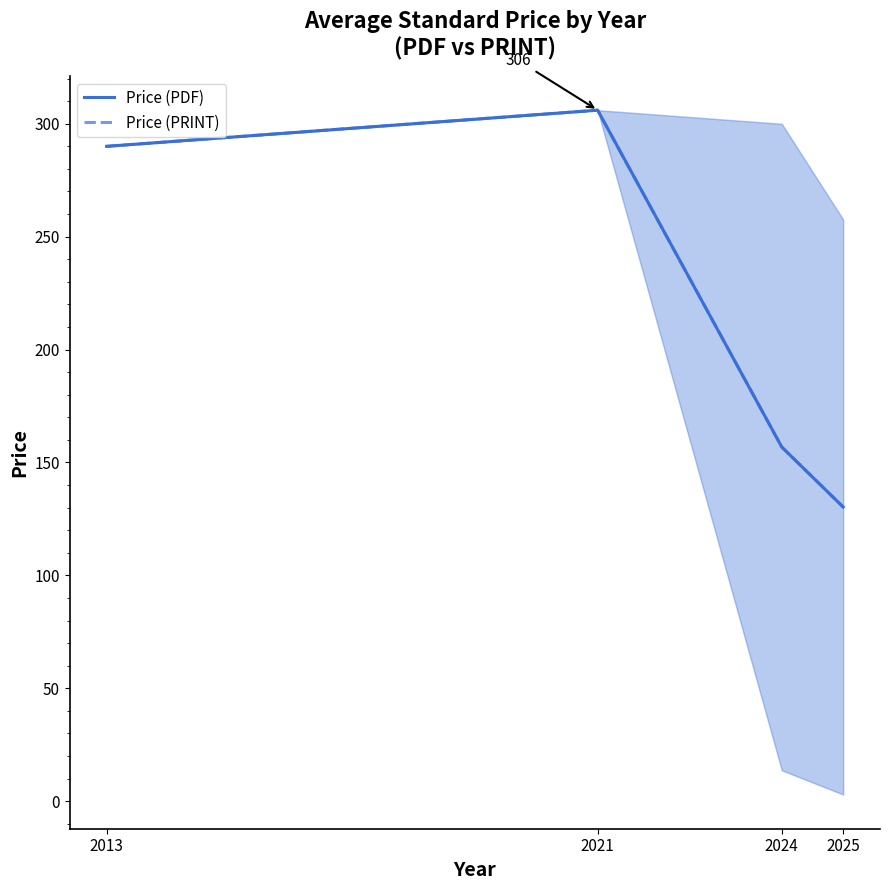

Where does the Price (PDF) series first go above 290?

2021